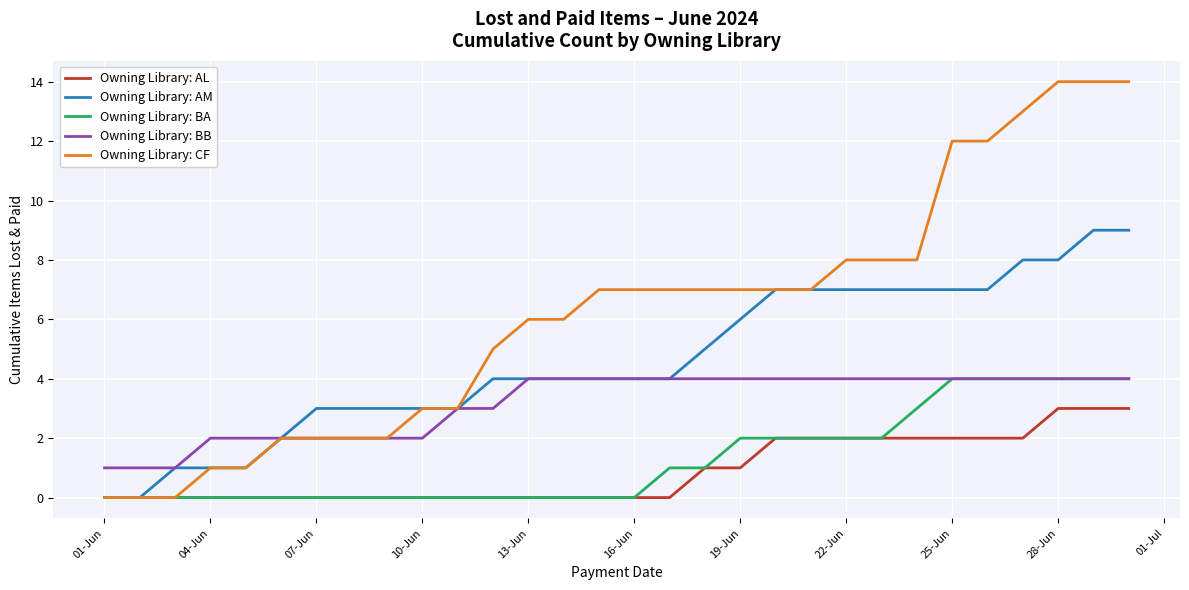

Which series has the largest range (max minus min)?

Owning Library: CF